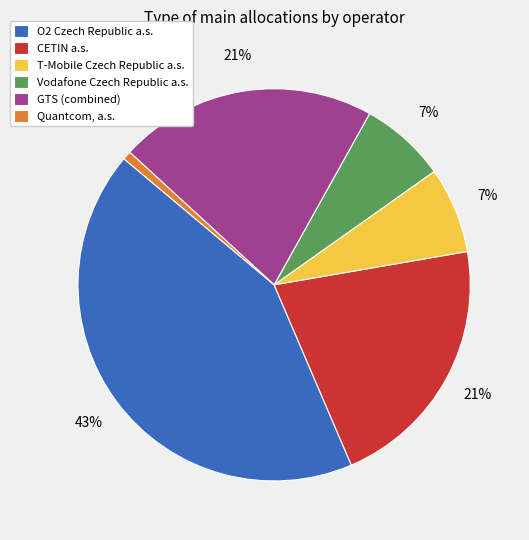

Which slice is the largest?

O2 Czech Republic a.s.